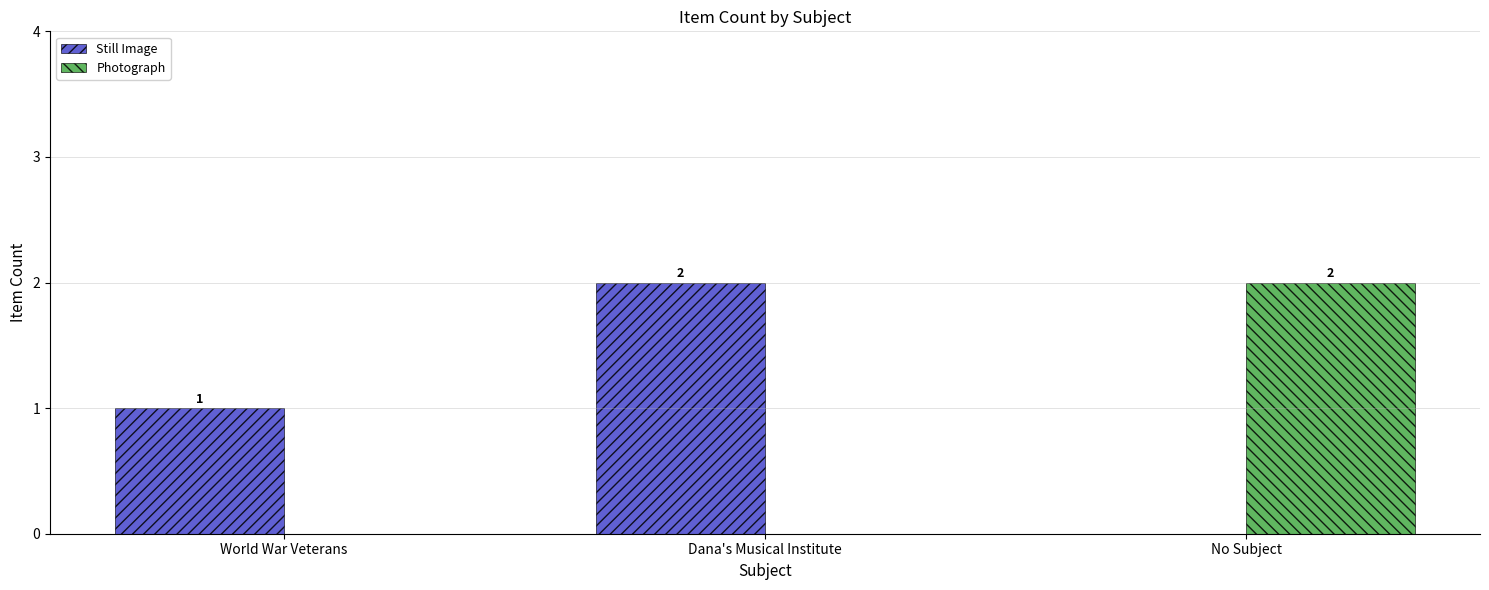

How many positive values does the Still Image series have?

2